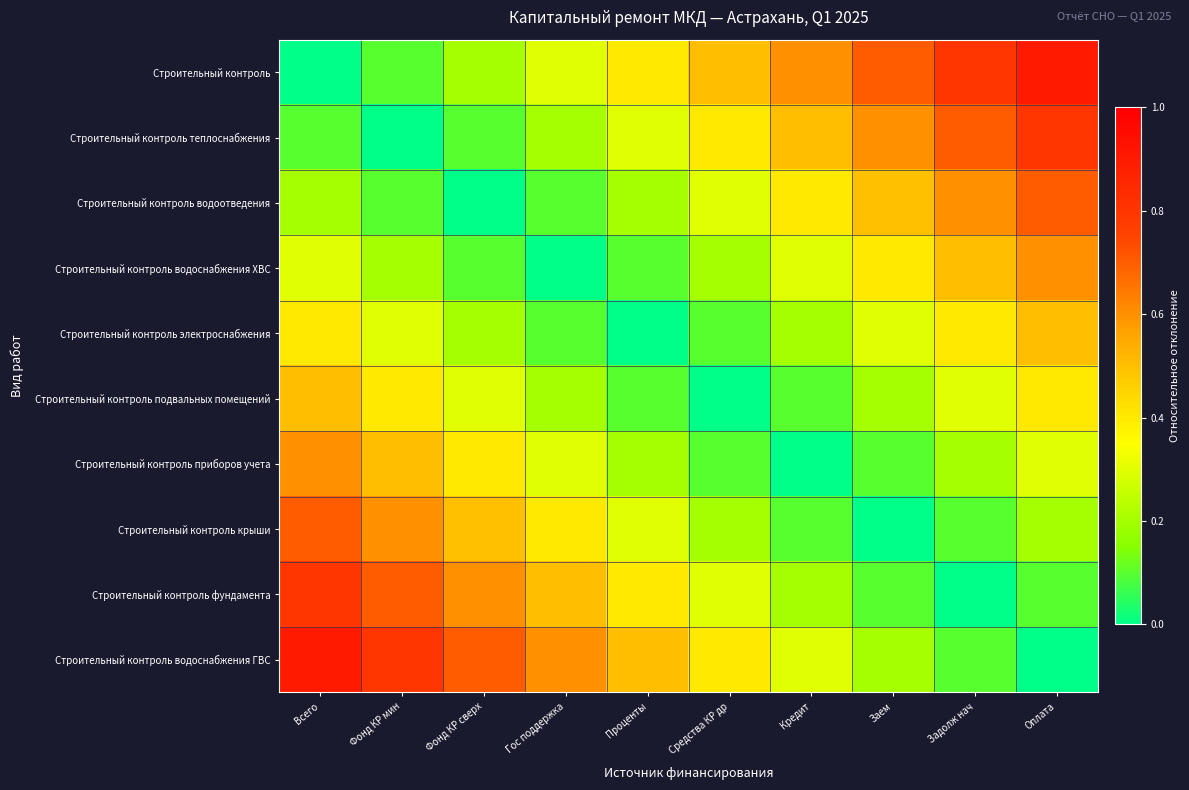

What is the total value across all series at Всего?

4.5